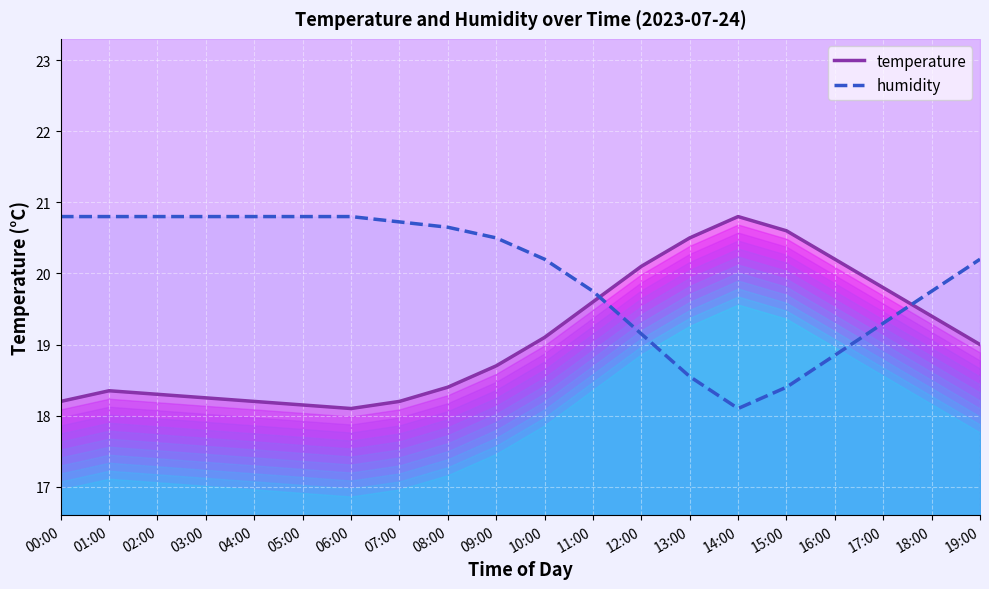

At which label is temperature closest to 19?

19:00